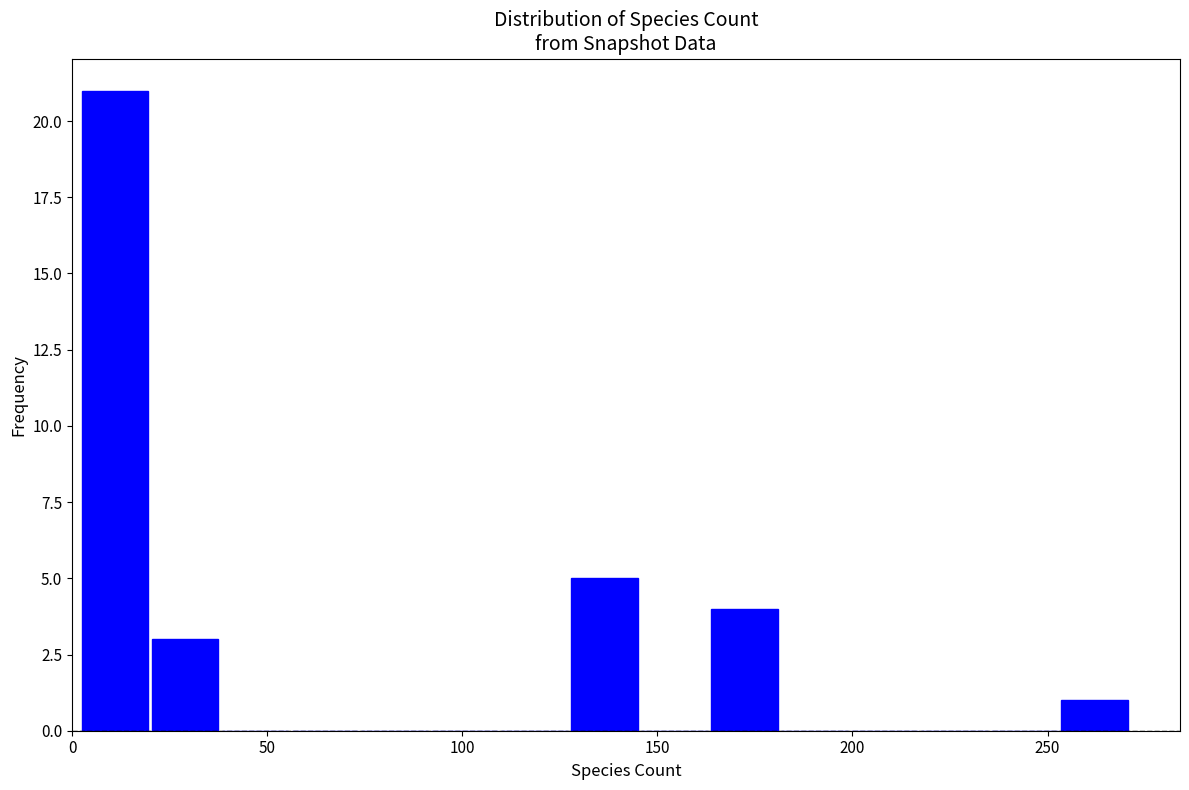

Around what value on the x-axis is the tallest bar? Give the approximate position of its centre, as read against the axis.

10